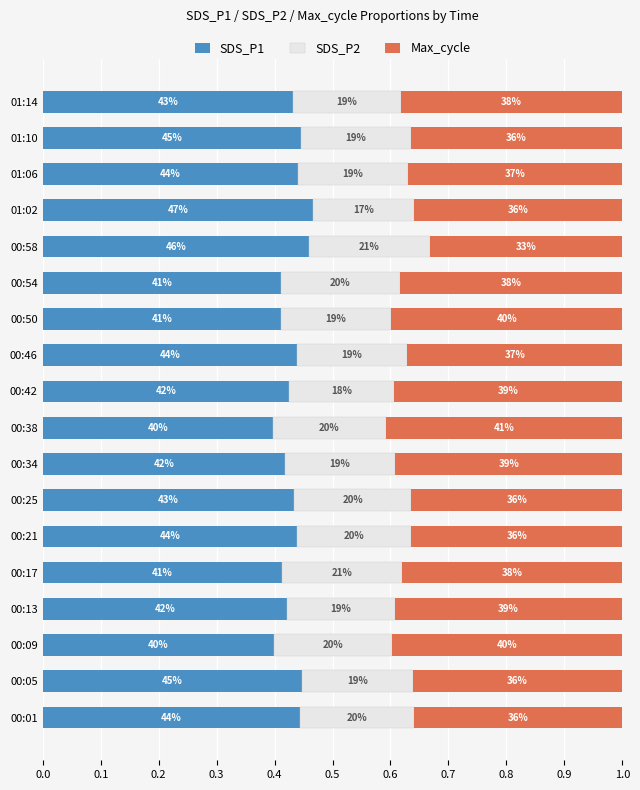

What position from the left is 00:17?

5